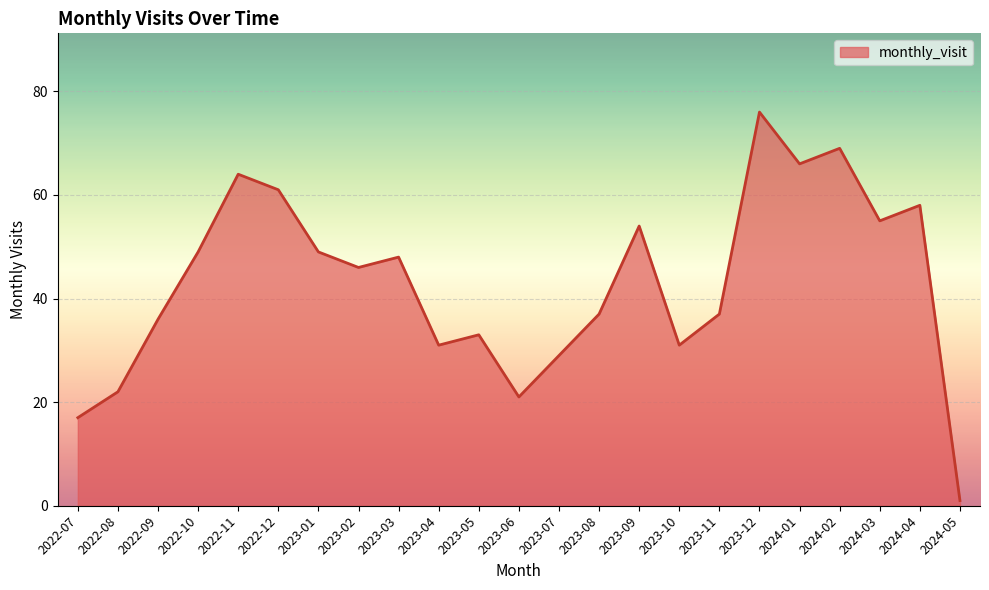

What is the change in value from 2022-08 to 2023-01?

+27